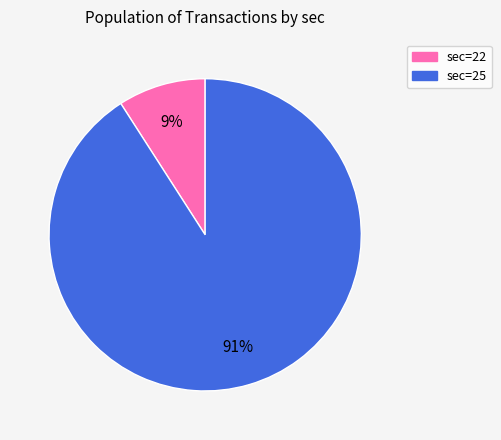

Is there any slice that represents more than half of the pie?

Yes